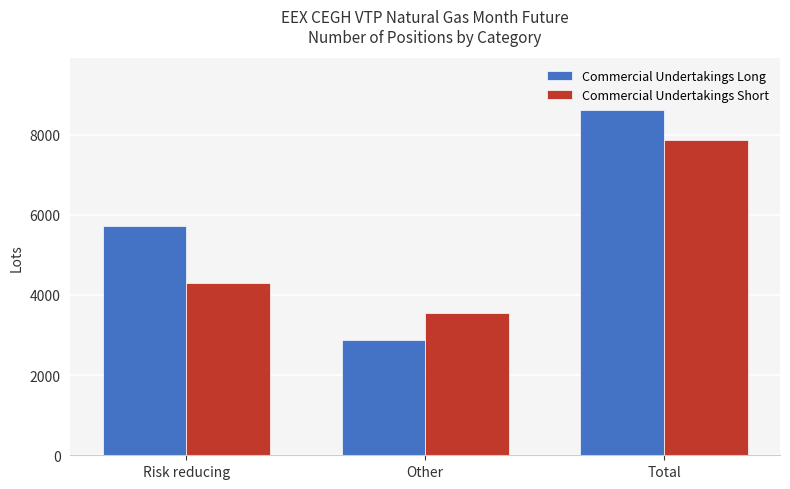

At which label is Commercial Undertakings Long closest to 5745?

Risk reducing